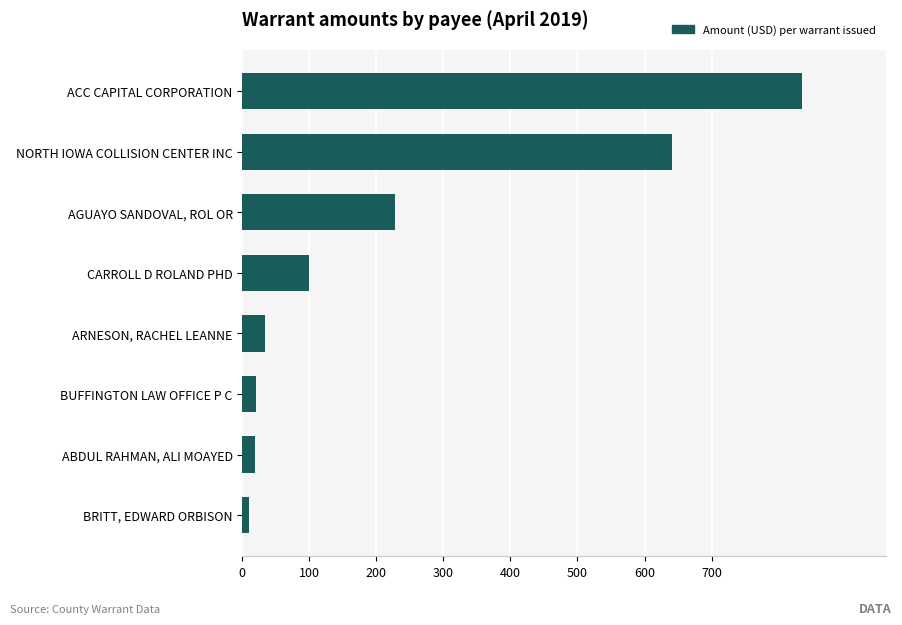

List the labels in order of value, largest first.

ACC CAPITAL CORPORATION, NORTH IOWA COLLISION CENTER INC, AGUAYO SANDOVAL, ROL OR, CARROLL D ROLAND PHD, ARNESON, RACHEL LEANNE, BUFFINGTON LAW OFFICE P C, ABDUL RAHMAN, ALI MOAYED, BRITT, EDWARD ORBISON